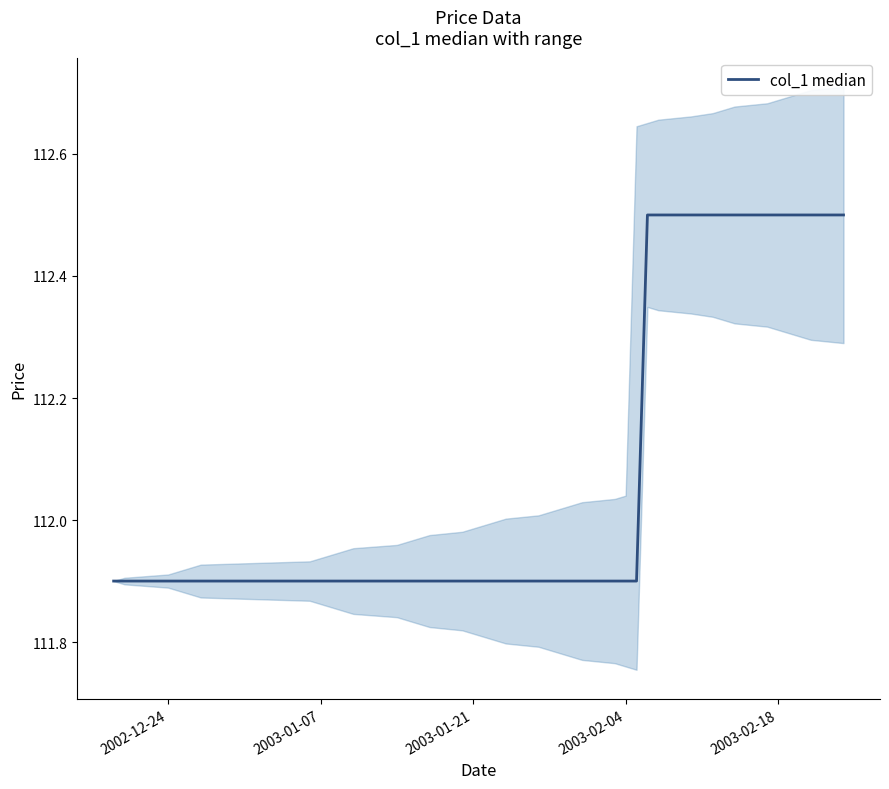

What is the difference between the second highest and minimum values?

0.6